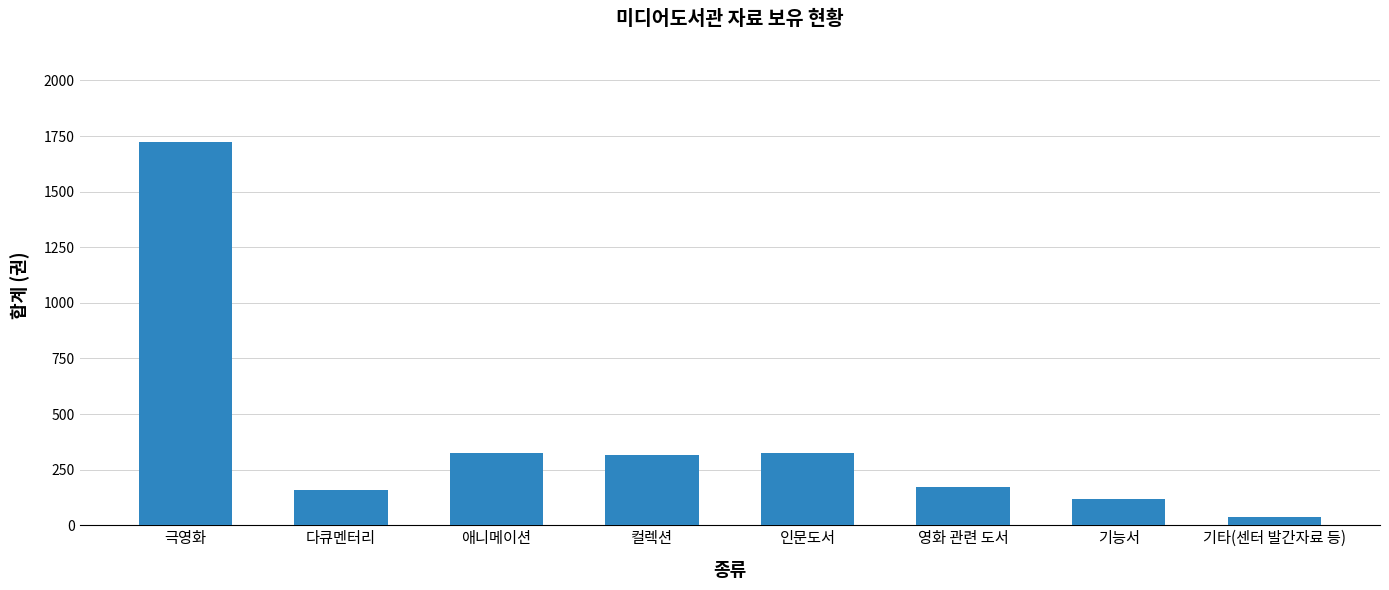

The chart shows a value of 190 at 애니메이션. True or false?

False